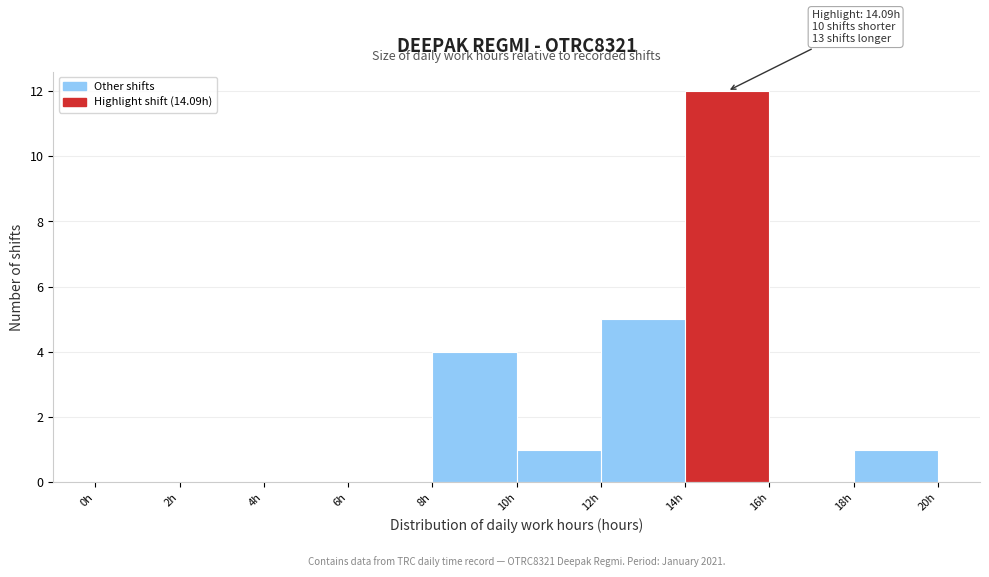

Over which range of the x-axis is the bar tallest?

14 to 16